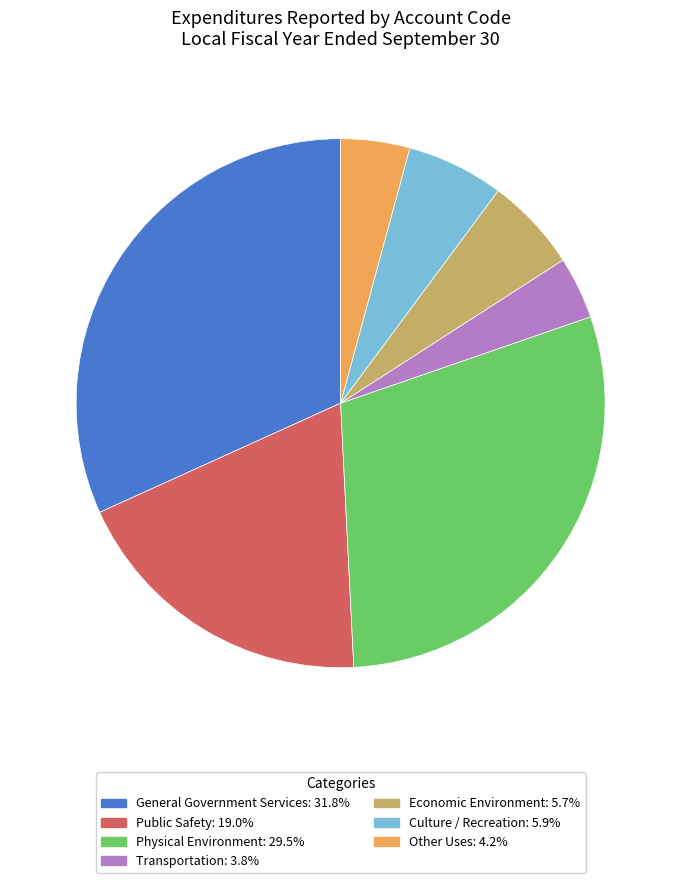

Do Physical Environment and Other Uses together represent more than half of the pie?

No